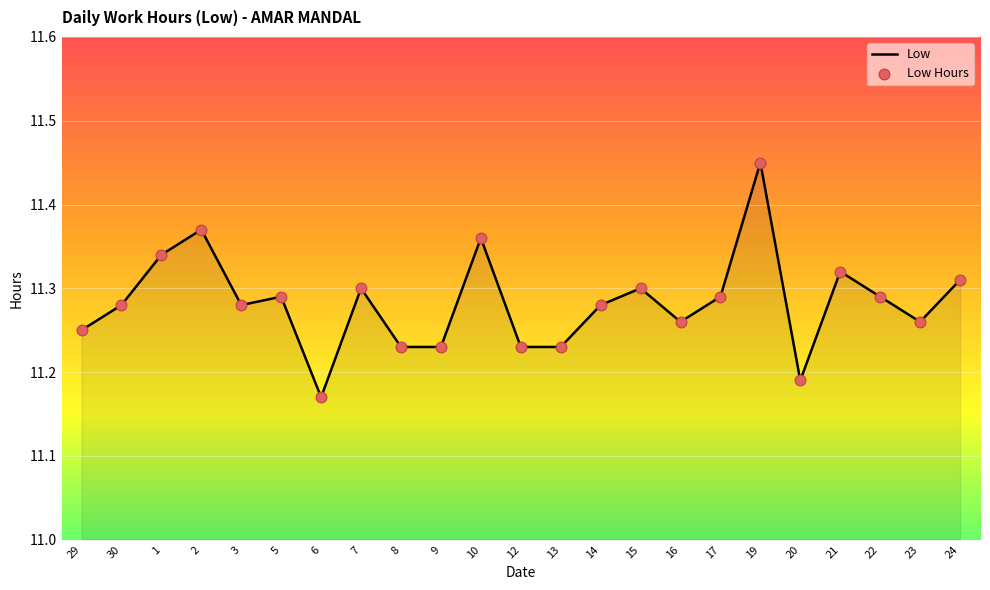

Approximately how many times larger is the value at 8 compared to 15?

1.0